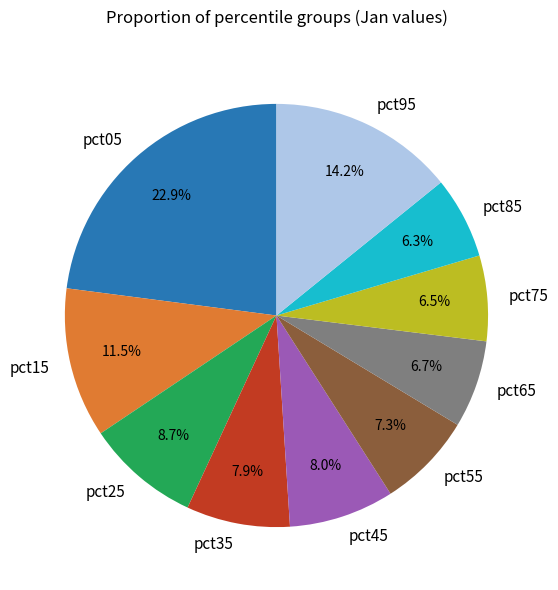

Does any single category account for the majority?

No